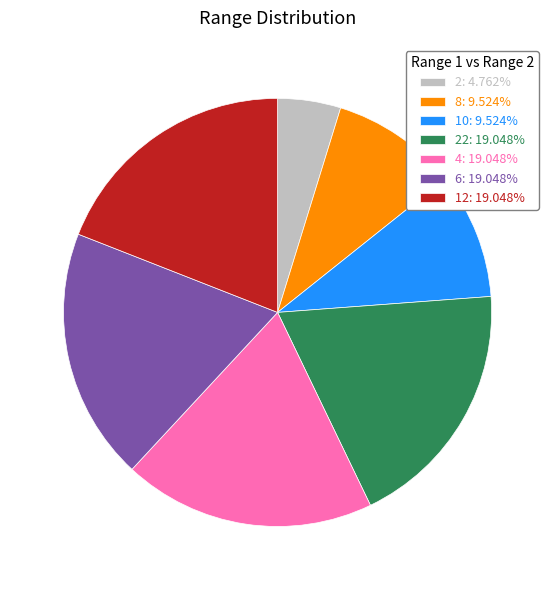

Is there a majority slice in this chart?

No